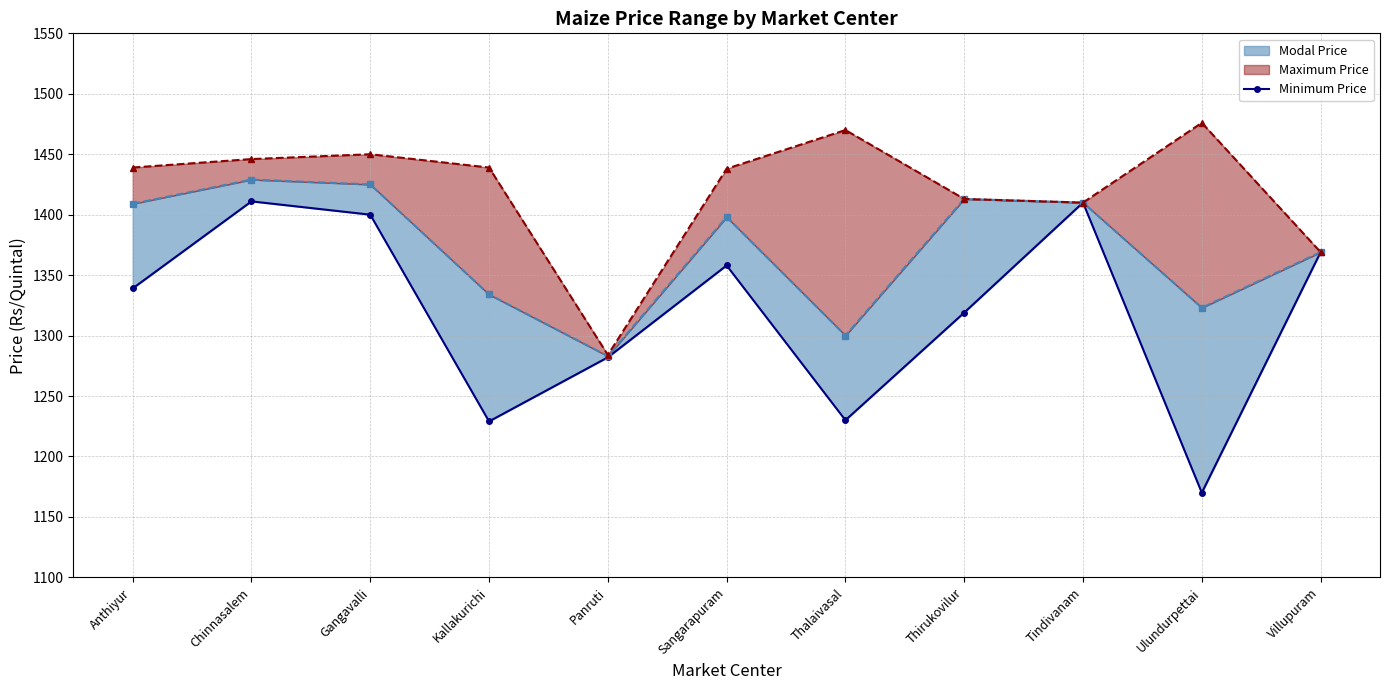

What is the average value?

1320